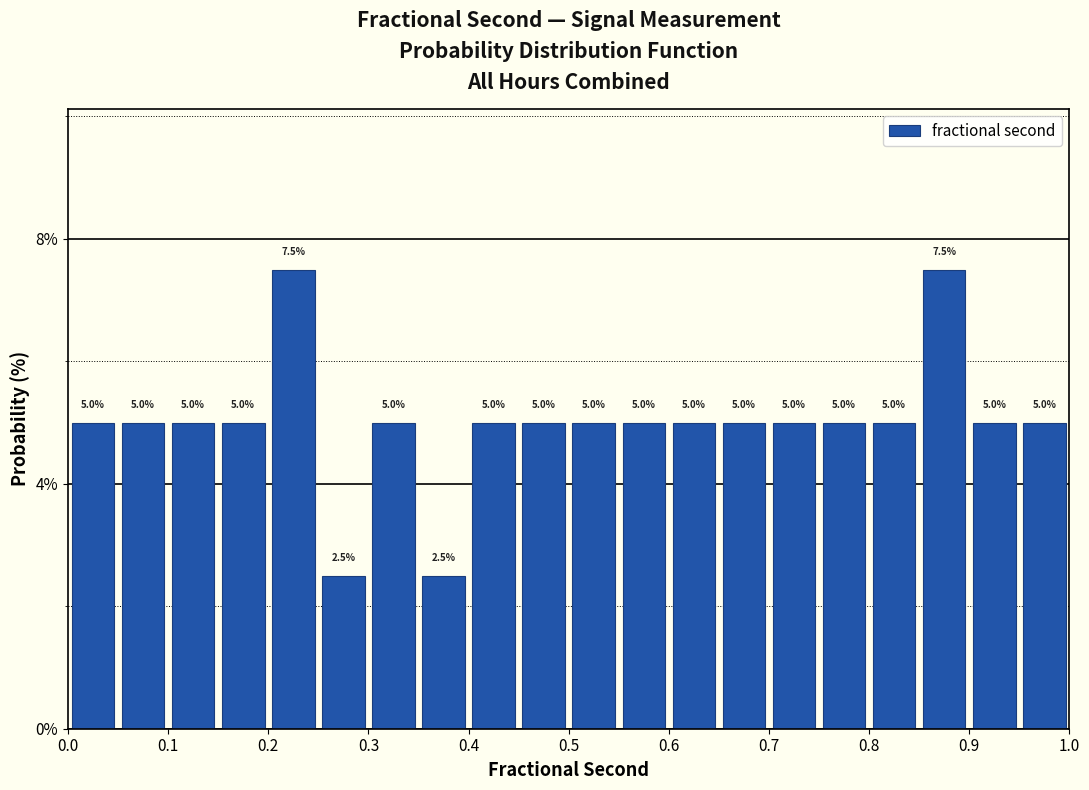

Reading left to right, transcribe this chart: for each bar, give the range it covers on the x-axis and its height.

0.00 to 0.05: 5.0
0.05 to 0.10: 5.0
0.10 to 0.15: 5.0
0.15 to 0.20: 5.0
0.20 to 0.25: 7.5
0.25 to 0.30: 2.5
0.30 to 0.35: 5.0
0.35 to 0.40: 2.5
0.40 to 0.45: 5.0
0.45 to 0.50: 5.0
0.50 to 0.55: 5.0
0.55 to 0.60: 5.0
0.60 to 0.65: 5.0
0.65 to 0.70: 5.0
0.70 to 0.75: 5.0
0.75 to 0.80: 5.0
0.80 to 0.85: 5.0
0.85 to 0.90: 7.5
0.90 to 0.95: 5.0
0.95 to 1.00: 5.0